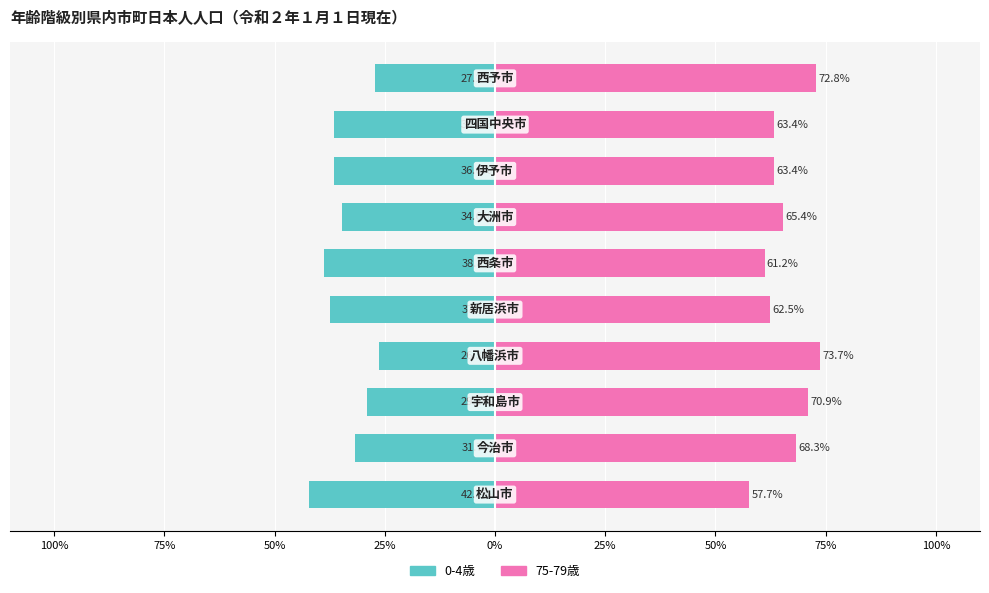

Which series has the largest total across all categories?

75-79歳